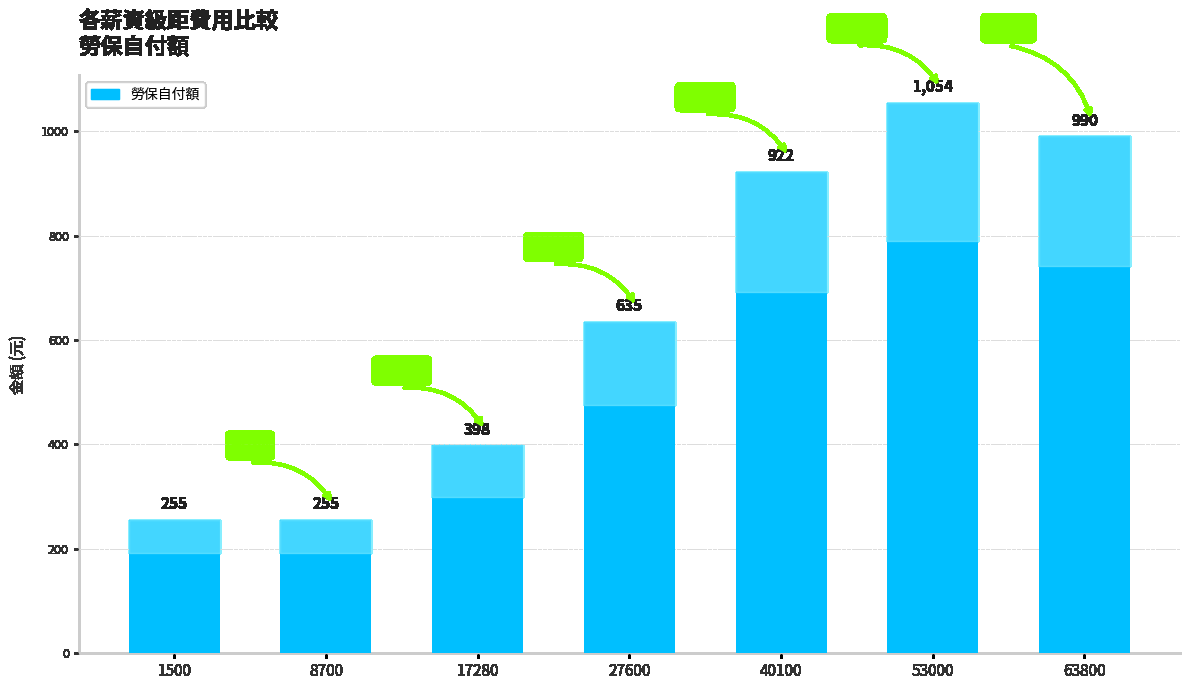

Which label corresponds to the largest value in the chart?

53000